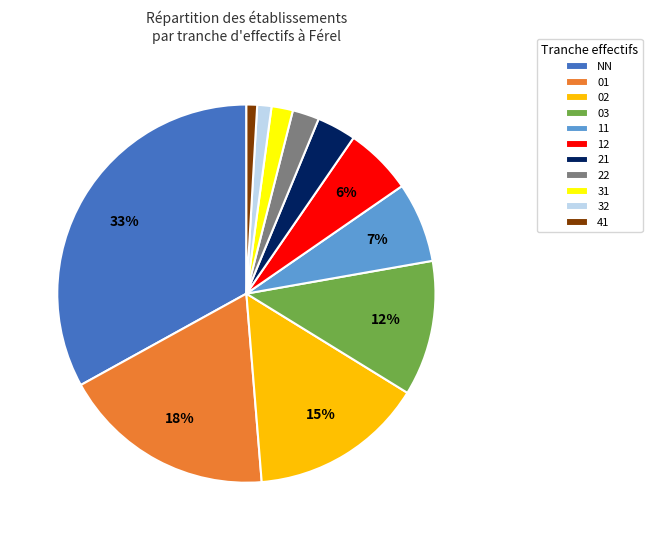

To the nearest percent, what is the combined percentage of 11 and 21?

10%